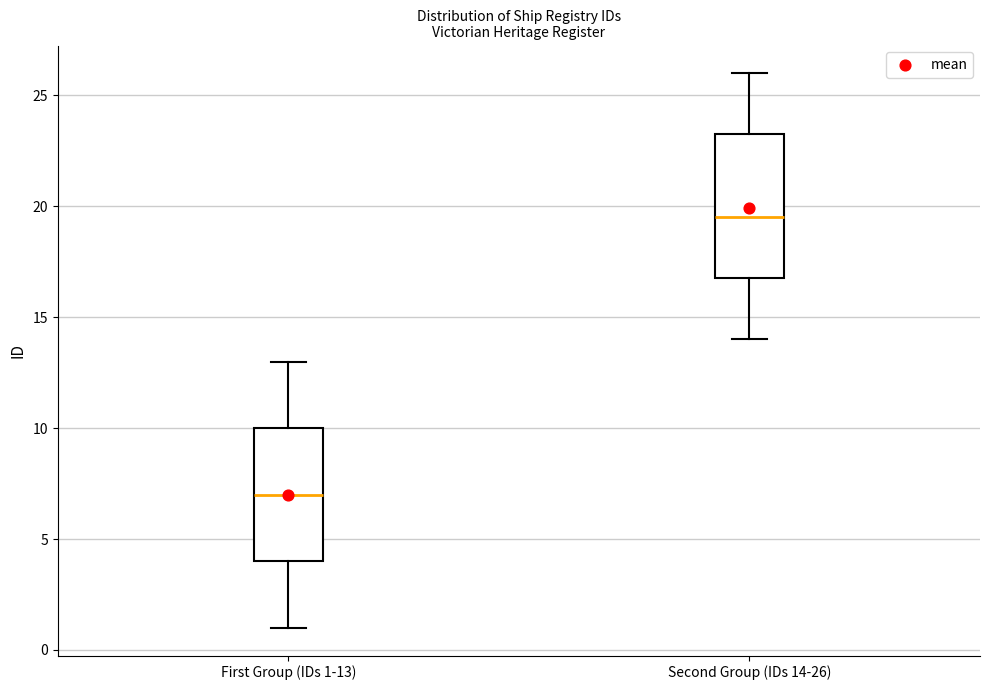

Reading left to right, transcribe this box plot: for each box, give where its median line is, the range the box spans, and where its two whiskers end, as read against the y-axis. The values are not printed on the chart, so give them approximately, as read against the axis.

First Group (IDs 1-13): median 7.0, box 4.0 to 10.0, whiskers 1.0 to 13.0
Second Group (IDs 14-26): median 19.5, box 17.0 to 23.5, whiskers 14.0 to 26.0